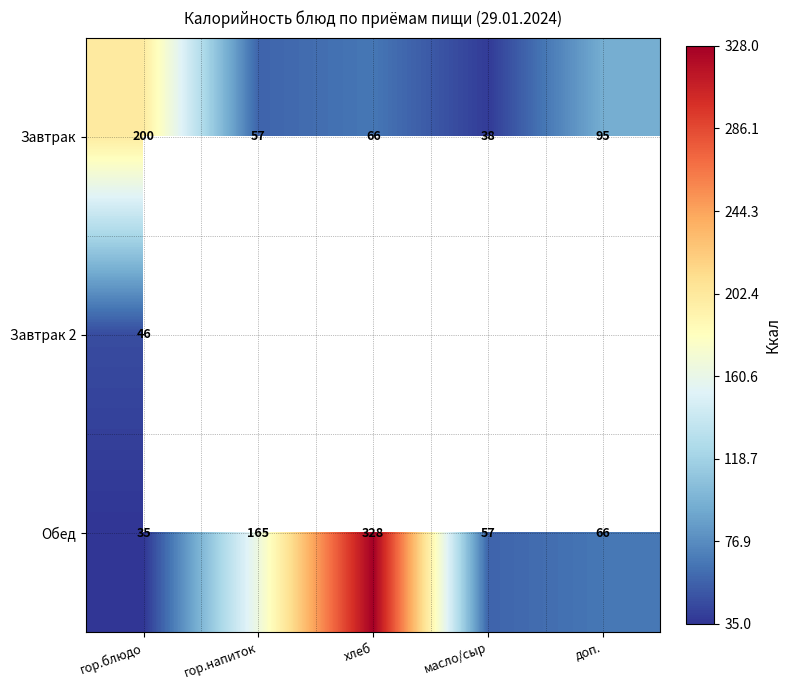

What is the sum of the Завтрак values at хлеб and гор.напиток?

123